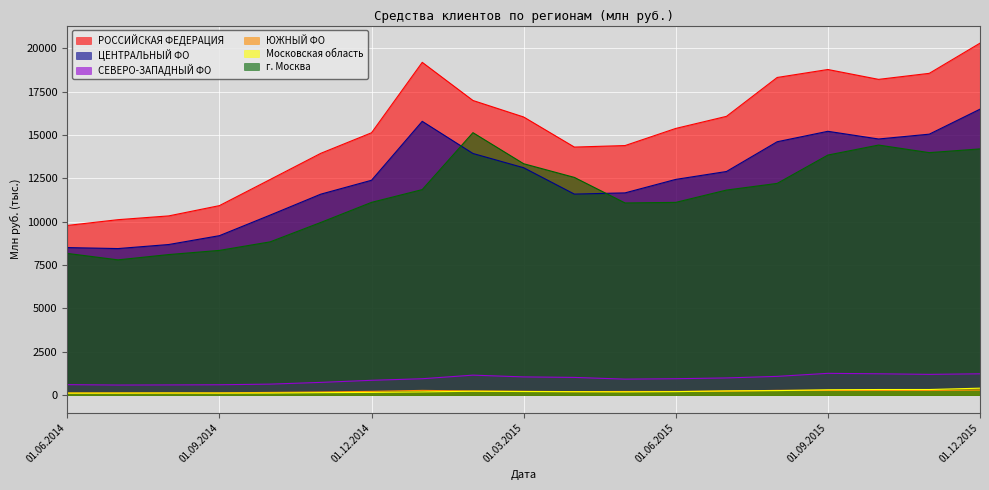

Reading left to right, list all the values displayed in this chart.

РОССИЙСКАЯ ФЕДЕРАЦИЯ: 01.06.2014=9788.0	01.07.2014=10121.2	01.08.2014=10339.0	01.09.2014=10932.6	01.10.2014=12438.2	01.11.2014=13950.2	01.12.2014=15134.6	01.01.2015=19197.1	01.02.2015=16997.7	01.03.2015=16045.2	01.04.2015=14309.5	01.05.2015=14397.1	01.06.2015=15385.1	01.07.2015=16082.4	01.08.2015=18324.5	01.09.2015=18784.3	01.10.2015=18215.2	01.11.2015=18563.2	01.12.2015=20303.9
ЦЕНТРАЛЬНЫЙ ФО: 01.06.2014=8512.0	01.07.2014=8454.9	01.08.2014=8688.6	01.09.2014=9198.7	01.10.2014=10384.8	01.11.2014=11594.2	01.12.2014=12395.0	01.01.2015=15795.3	01.02.2015=13940.6	01.03.2015=13118.7	01.04.2015=11597.6	01.05.2015=11667.7	01.06.2015=12445.1	01.07.2015=12900.6	01.08.2015=14616.7	01.09.2015=15219.6	01.10.2015=14776.0	01.11.2015=15053.9	01.12.2015=16495.8
СЕВЕРО-ЗАПАДНЫЙ ФО: 01.06.2014=605.5	01.07.2014=582.5	01.08.2014=589.0	01.09.2014=599.1	01.10.2014=635.4	01.11.2014=735.6	01.12.2014=855.6	01.01.2015=946.4	01.02.2015=1153.5	01.03.2015=1051.8	01.04.2015=1022.7	01.05.2015=923.2	01.06.2015=947.4	01.07.2015=992.3	01.08.2015=1082.7	01.09.2015=1257.3	01.10.2015=1232.0	01.11.2015=1197.7	01.12.2015=1230.5
ЮЖНЫЙ ФО: 01.06.2014=124.5	01.07.2014=128.6	01.08.2014=126.3	01.09.2014=131.2	01.10.2014=157.8	01.11.2014=183.7	01.12.2014=217.4	01.01.2015=273.8	01.02.2015=239.2	01.03.2015=221.3	01.04.2015=201.9	01.05.2015=211.7	01.06.2015=213.7	01.07.2015=228.0	01.08.2015=276.7	01.09.2015=271.3	01.10.2015=272.3	01.11.2015=271.8	01.12.2015=292.0
Московская область: 01.06.2014=114.7	01.07.2014=115.2	01.08.2014=122.5	01.09.2014=117.6	01.10.2014=120.8	01.11.2014=144.2	01.12.2014=158.2	01.01.2015=186.7	01.02.2015=225.2	01.03.2015=208.8	01.04.2015=198.4	01.05.2015=186.6	01.06.2015=202.2	01.07.2015=245.2	01.08.2015=261.0	01.09.2015=309.9	01.10.2015=323.5	01.11.2015=324.6	01.12.2015=401.4
г. Москва: 01.06.2014=8175.5	01.07.2014=7803.8	01.08.2014=8108.4	01.09.2014=8349.8	01.10.2014=8841.4	01.11.2014=9962.6	01.12.2014=11120.0	01.01.2015=11856.3	01.02.2015=15141.0	01.03.2015=13349.4	01.04.2015=12560.6	01.05.2015=11086.2	01.06.2015=11119.3	01.07.2015=11829.6	01.08.2015=12214.2	01.09.2015=13849.1	01.10.2015=14426.1	01.11.2015=13989.0	01.12.2015=14203.9